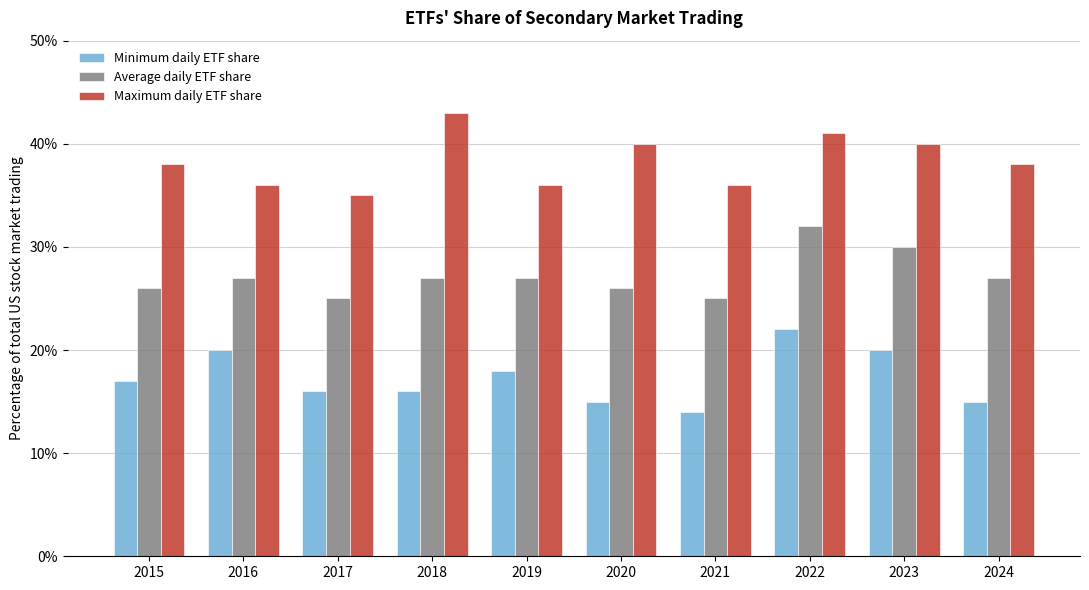

At how many categories does at least one series exceed 0?

10